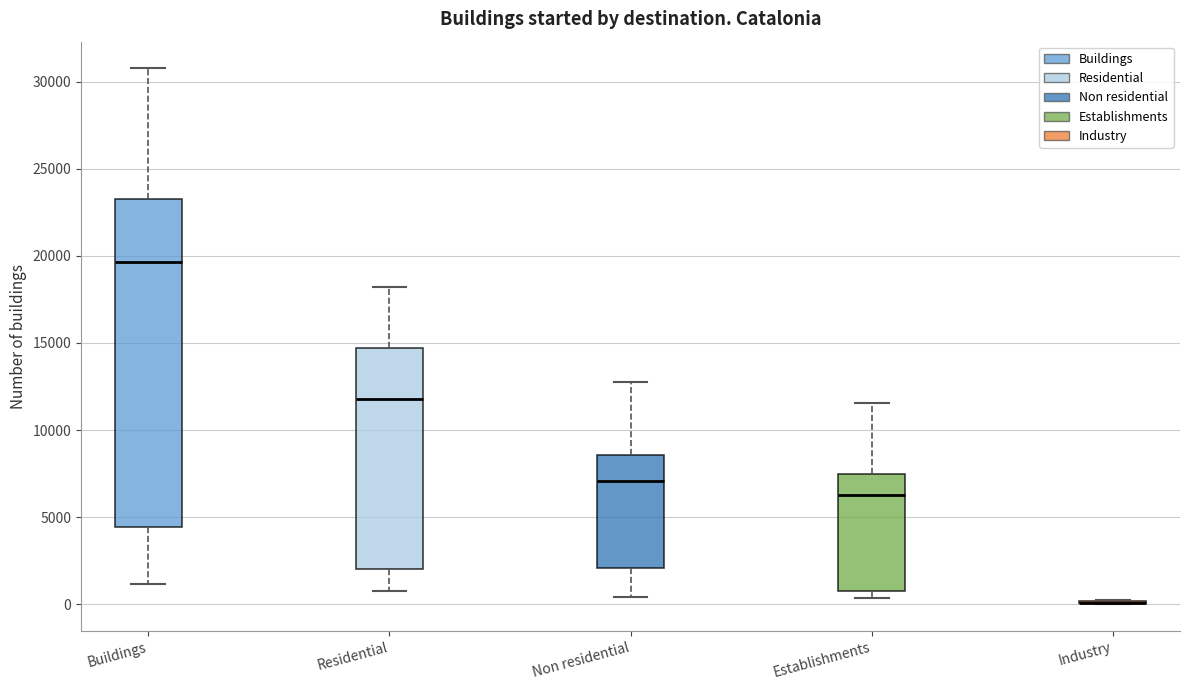

Reading left to right, transcribe this box plot: for each box, give where its median line is, the range the box spans, and where its two whiskers end, as read against the y-axis. The values are not printed on the chart, so give them approximately, as read against the axis.

Buildings: median 19500, box 4500 to 23500, whiskers 1000 to 31000
Residential: median 12000, box 2000 to 14500, whiskers 1000 to 18000
Non residential: median 7000, box 2000 to 8500, whiskers 500 to 13000
Establishments: median 6500, box 1000 to 7500, whiskers 500 to 11500
Industry: box collapsed to a line at 0, whiskers 0 to 0